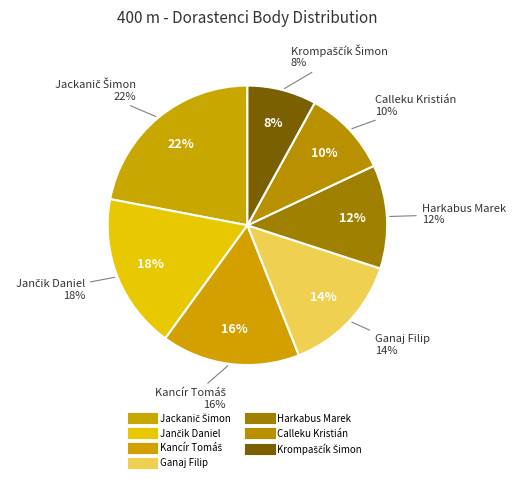

Combined, do Krompaščík Šimon and Jančik Daniel account for over 50%?

No